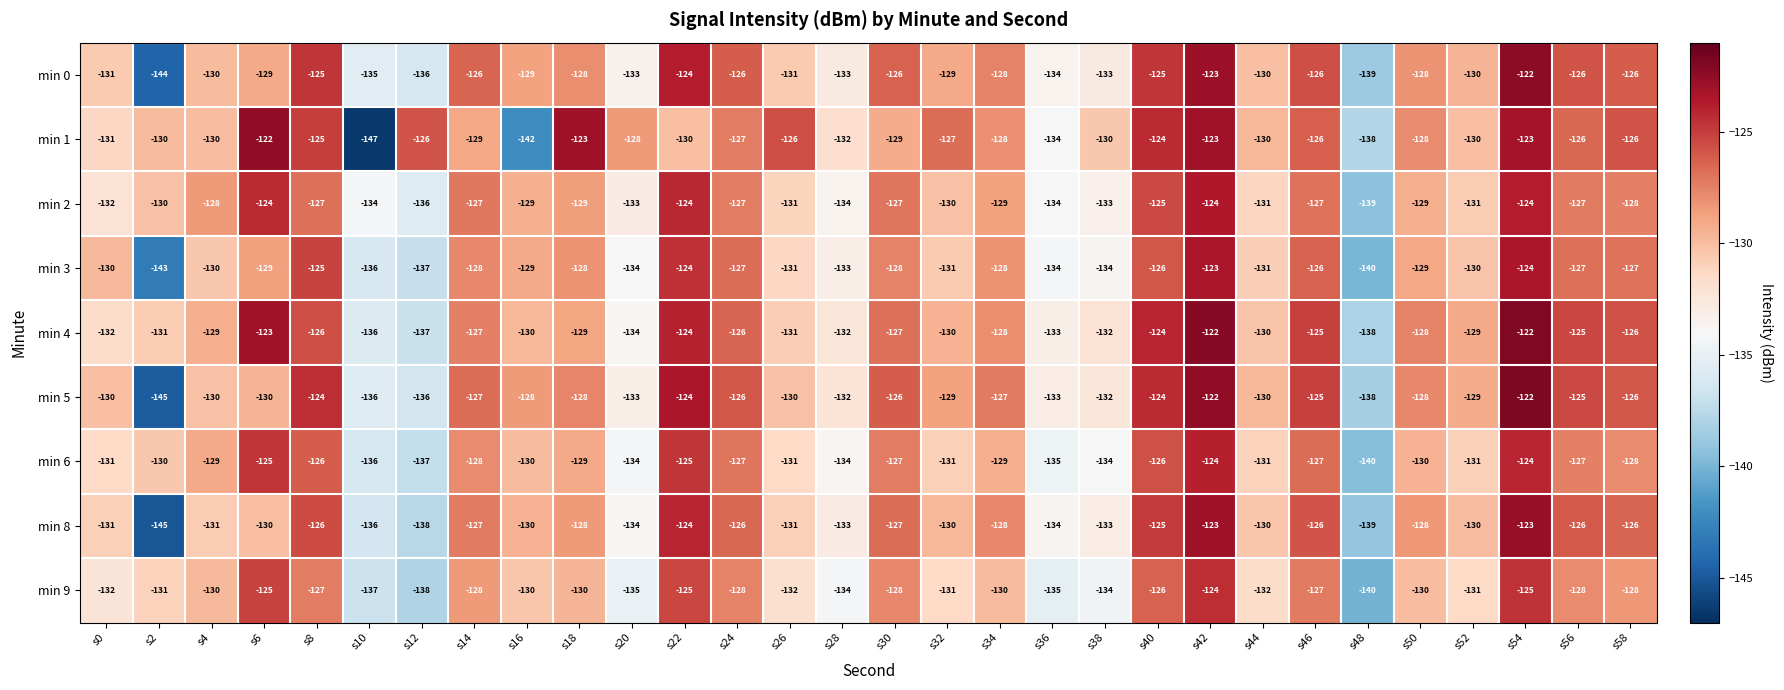

What is the total value across all series at s8?

-1131